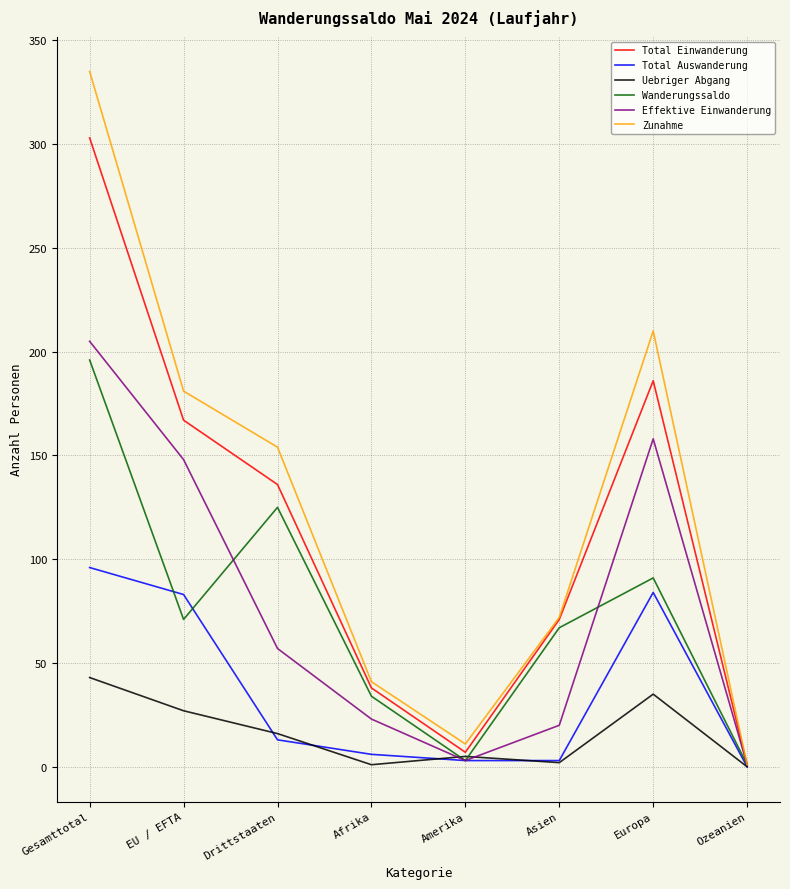

Where does the Uebriger Abgang series first go above 16?

Gesamttotal